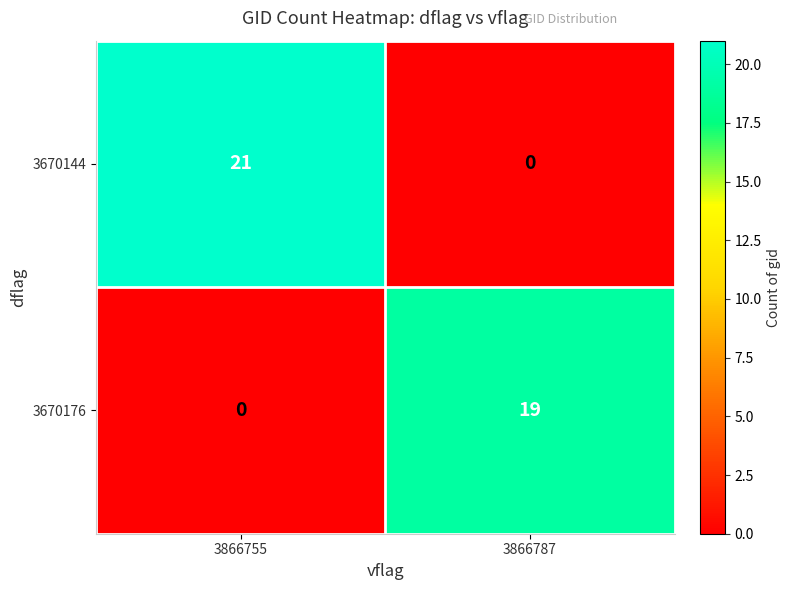

Reading left to right, what are all the values shown in this chart?

3670144: 21	0
3670176: 0	19